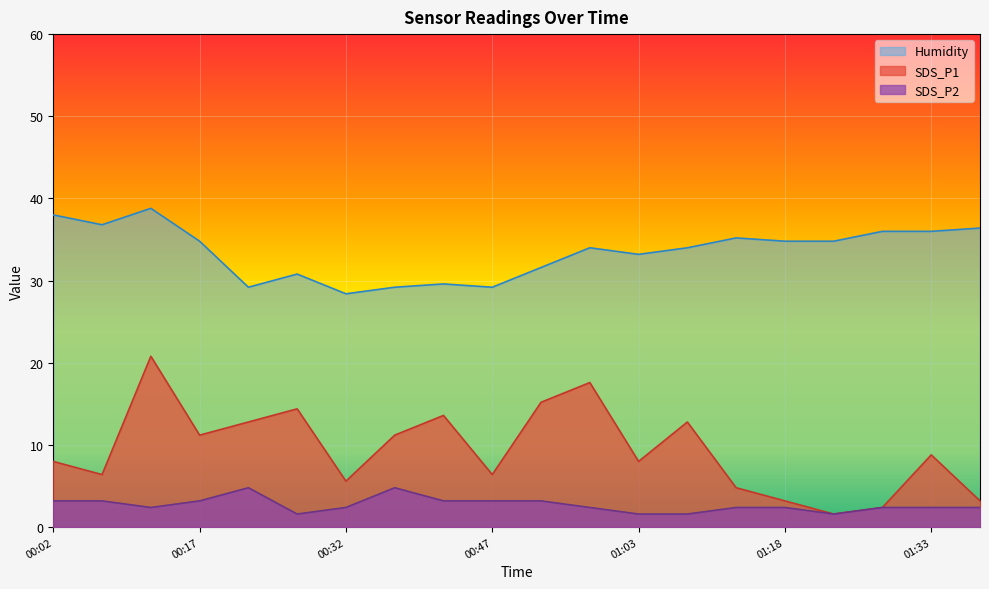

True or false: SDS_P2 and SDS_P1 intersect in this chart.

False